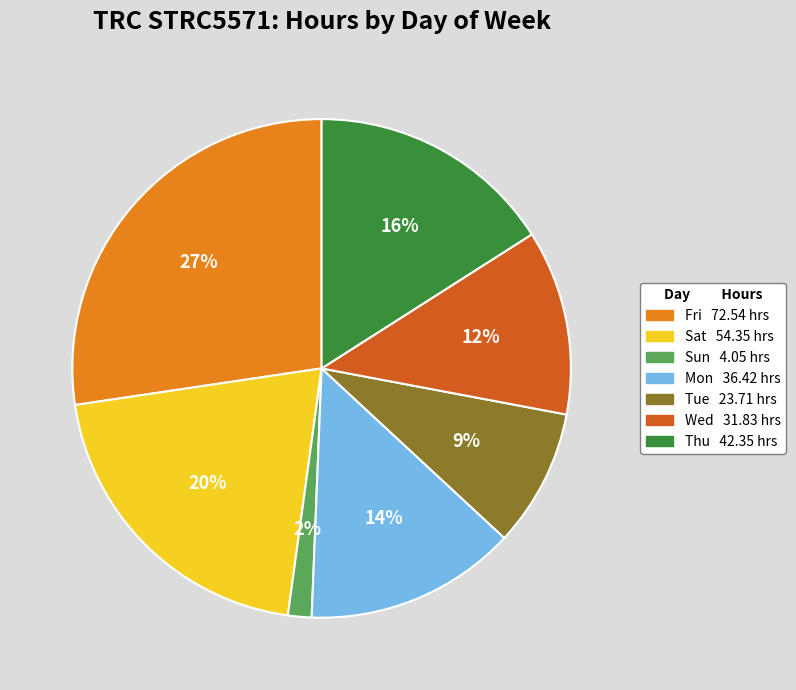

How many slices are in this pie chart?

7